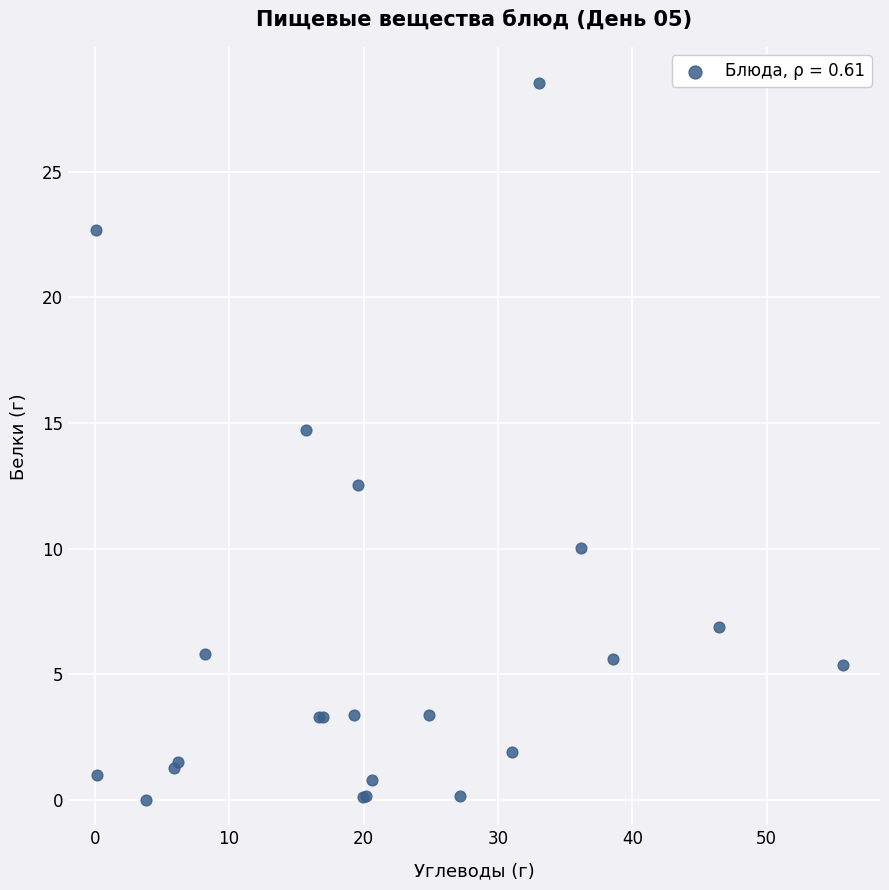

What Y value in the scatter plot is closest to 14?

14.7